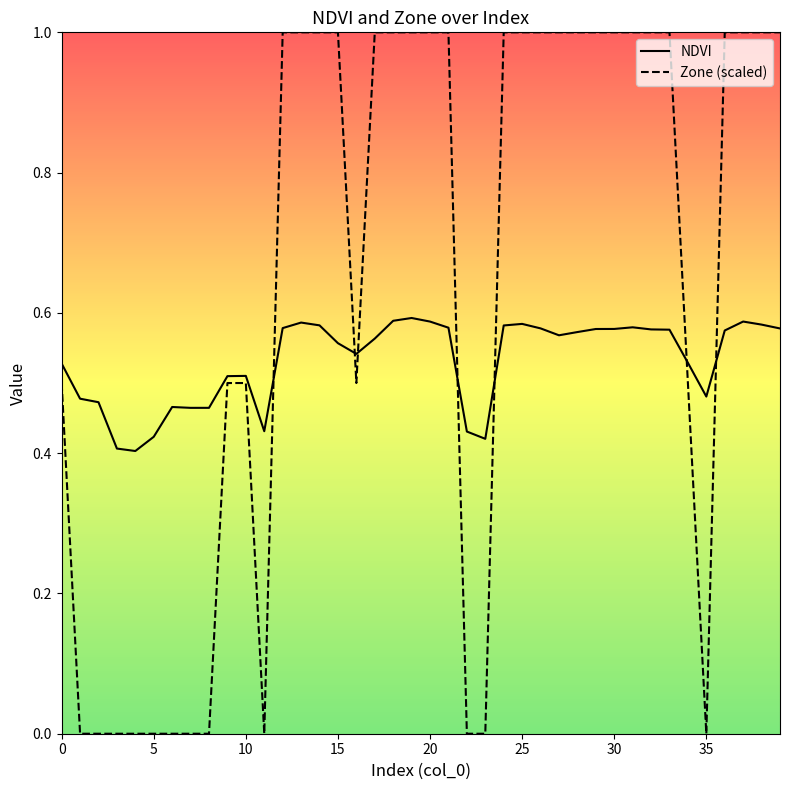

What is the maximum value for Zone (scaled)?

1.0